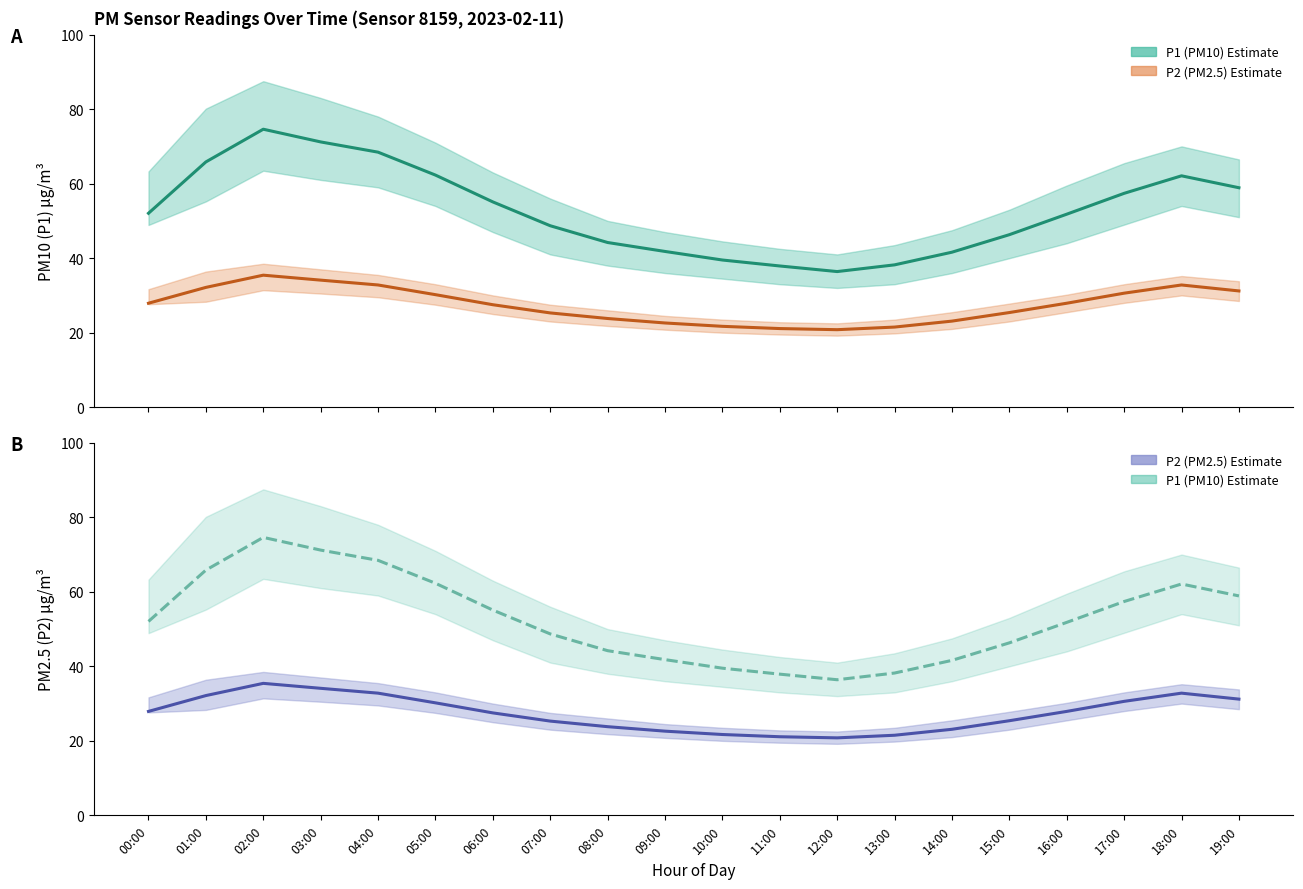

What is the highest value of the P1 (PM10) estimate series?

74.6